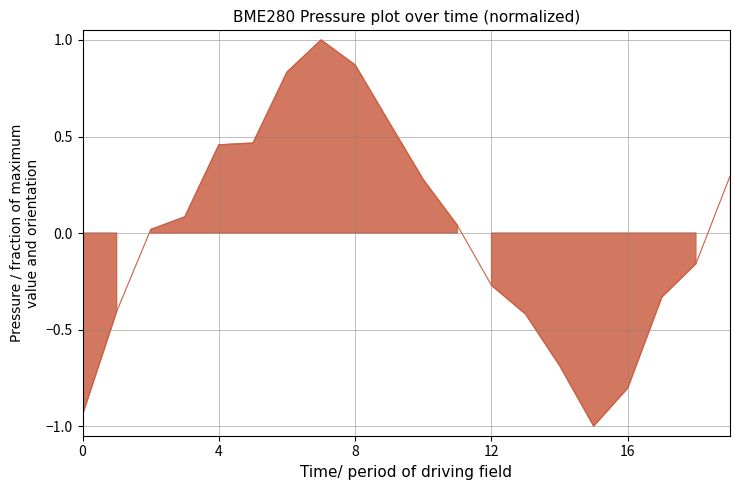

Is it true that the value at 4 is 0.7?

False